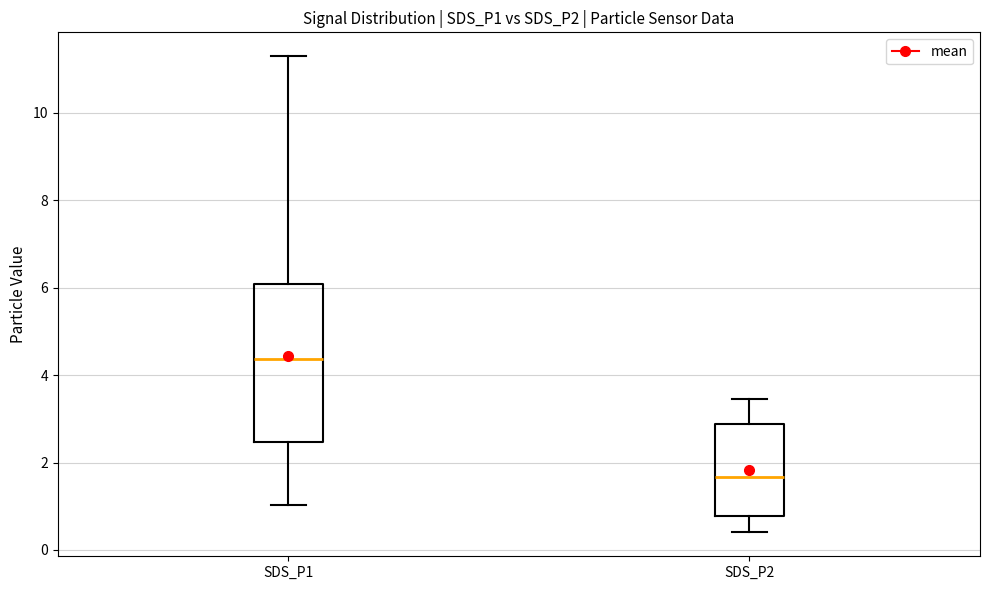

Reading left to right, transcribe this box plot: for each box, give where its median line is, the range the box spans, and where its two whiskers end, as read against the y-axis. The values are not printed on the chart, so give them approximately, as read against the axis.

SDS_P1: median 4.4, box 2.4 to 6.0, whiskers 1.0 to 11.4
SDS_P2: median 1.6, box 0.8 to 2.8, whiskers 0.4 to 3.4